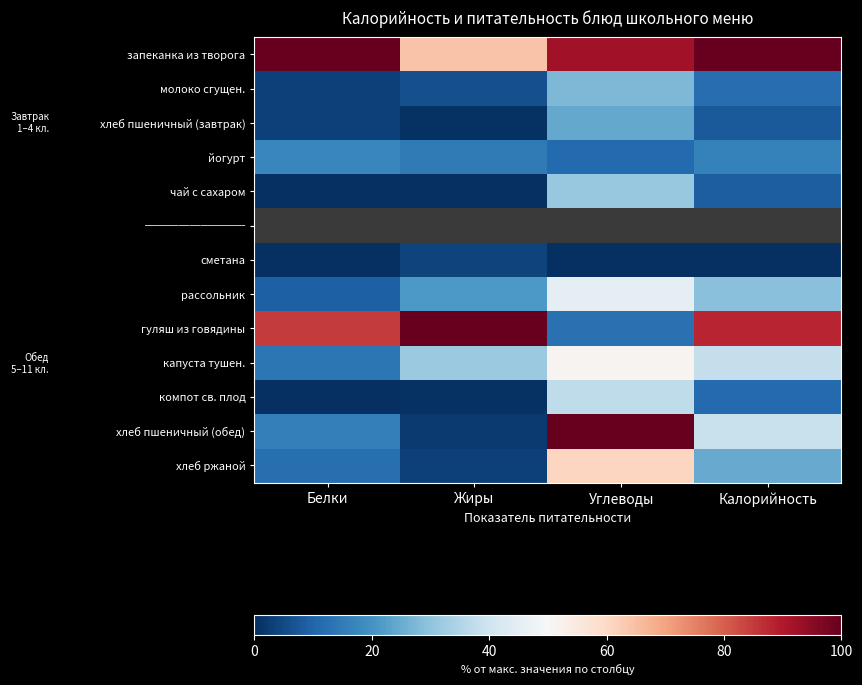

Which category has the lowest value in the молоко сгущен. series?

Белки